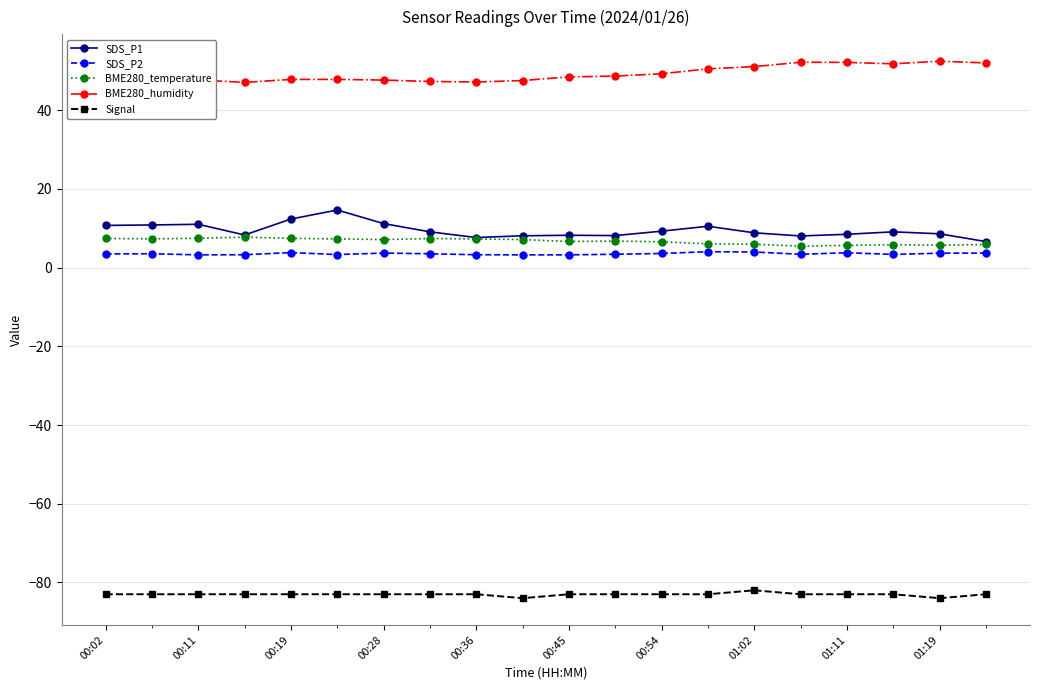

True or false: BME280_humidity has more than 2 interior local peaks.

True